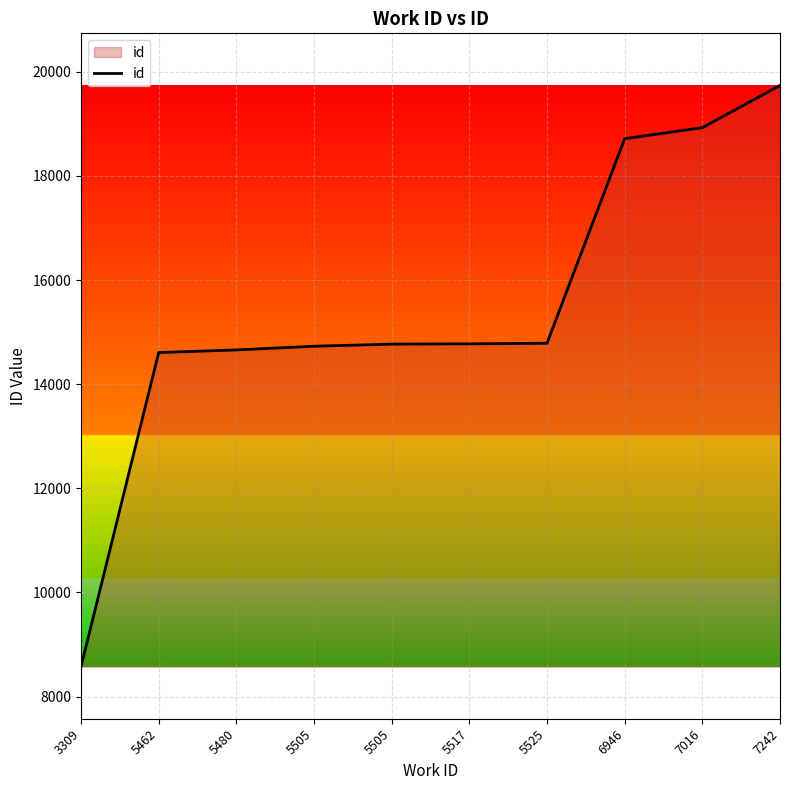

What is the difference between the values at 5505 and 6946?

3946